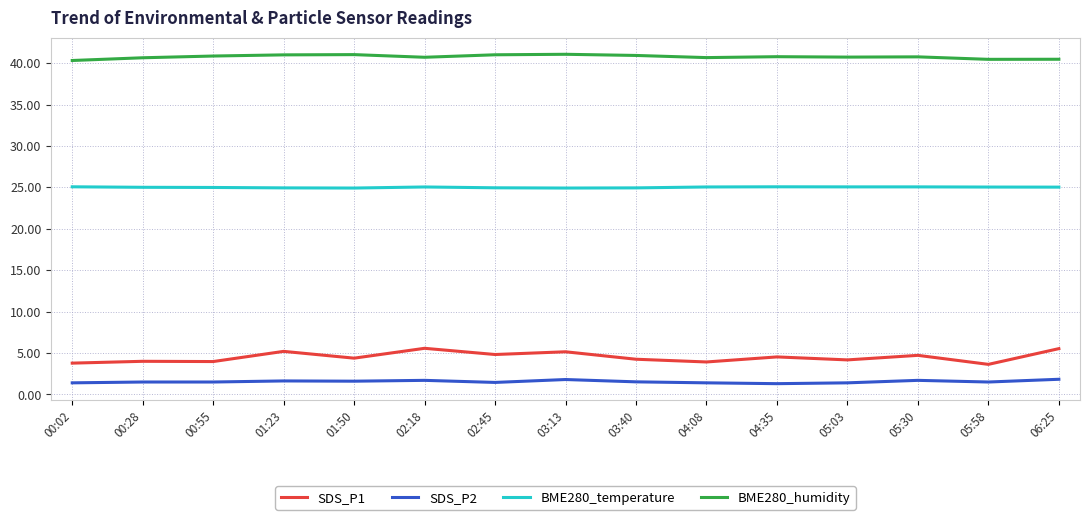

True or false: BME280_temperature and BME280_humidity cross at least once.

False